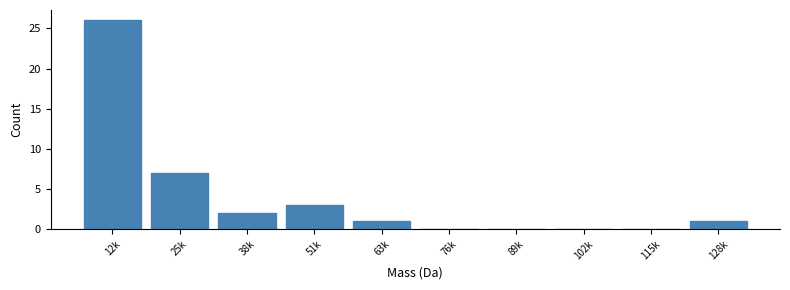

Reading right to left, list all the values displayed in this chart.

128k=1	115k=0	102k=0	89k=0	76k=0	63k=1	51k=3	38k=2	25k=7	12k=26